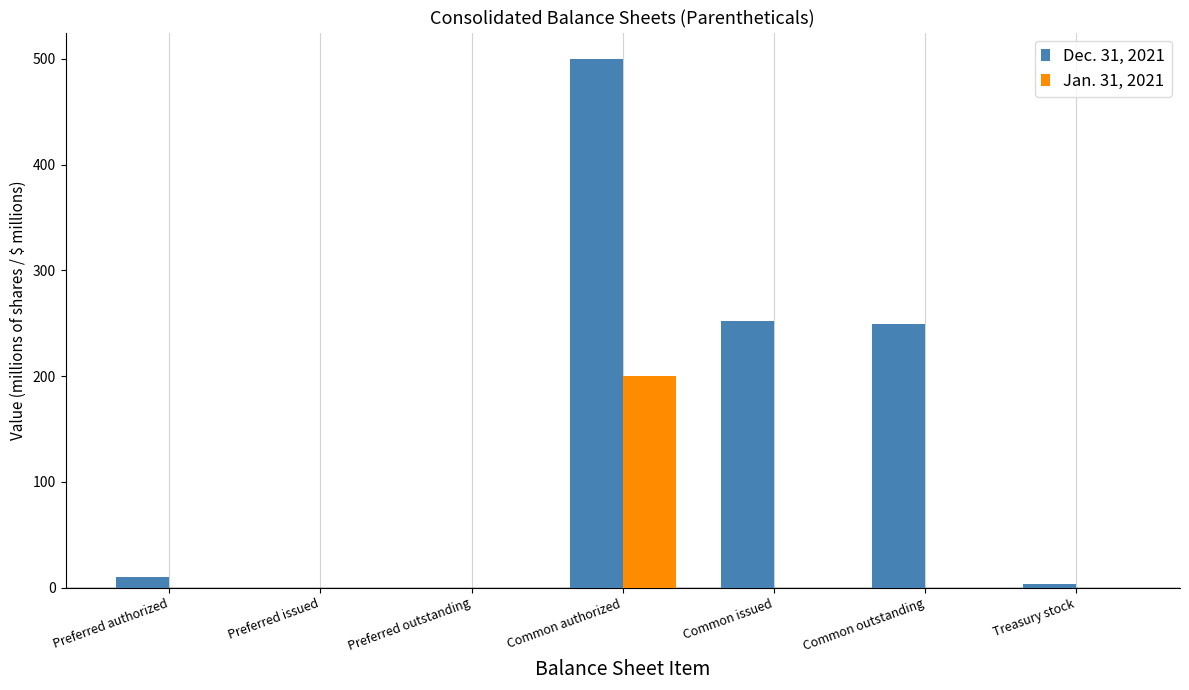

Which series has the largest total across all categories?

Dec. 31, 2021